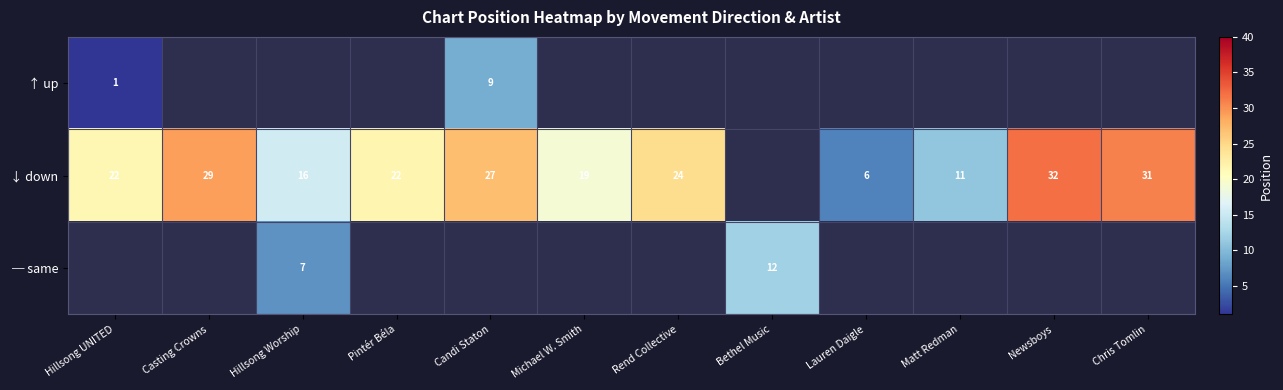

What is the difference between the ↓ down values at Matt Redman and Newsboys?

21